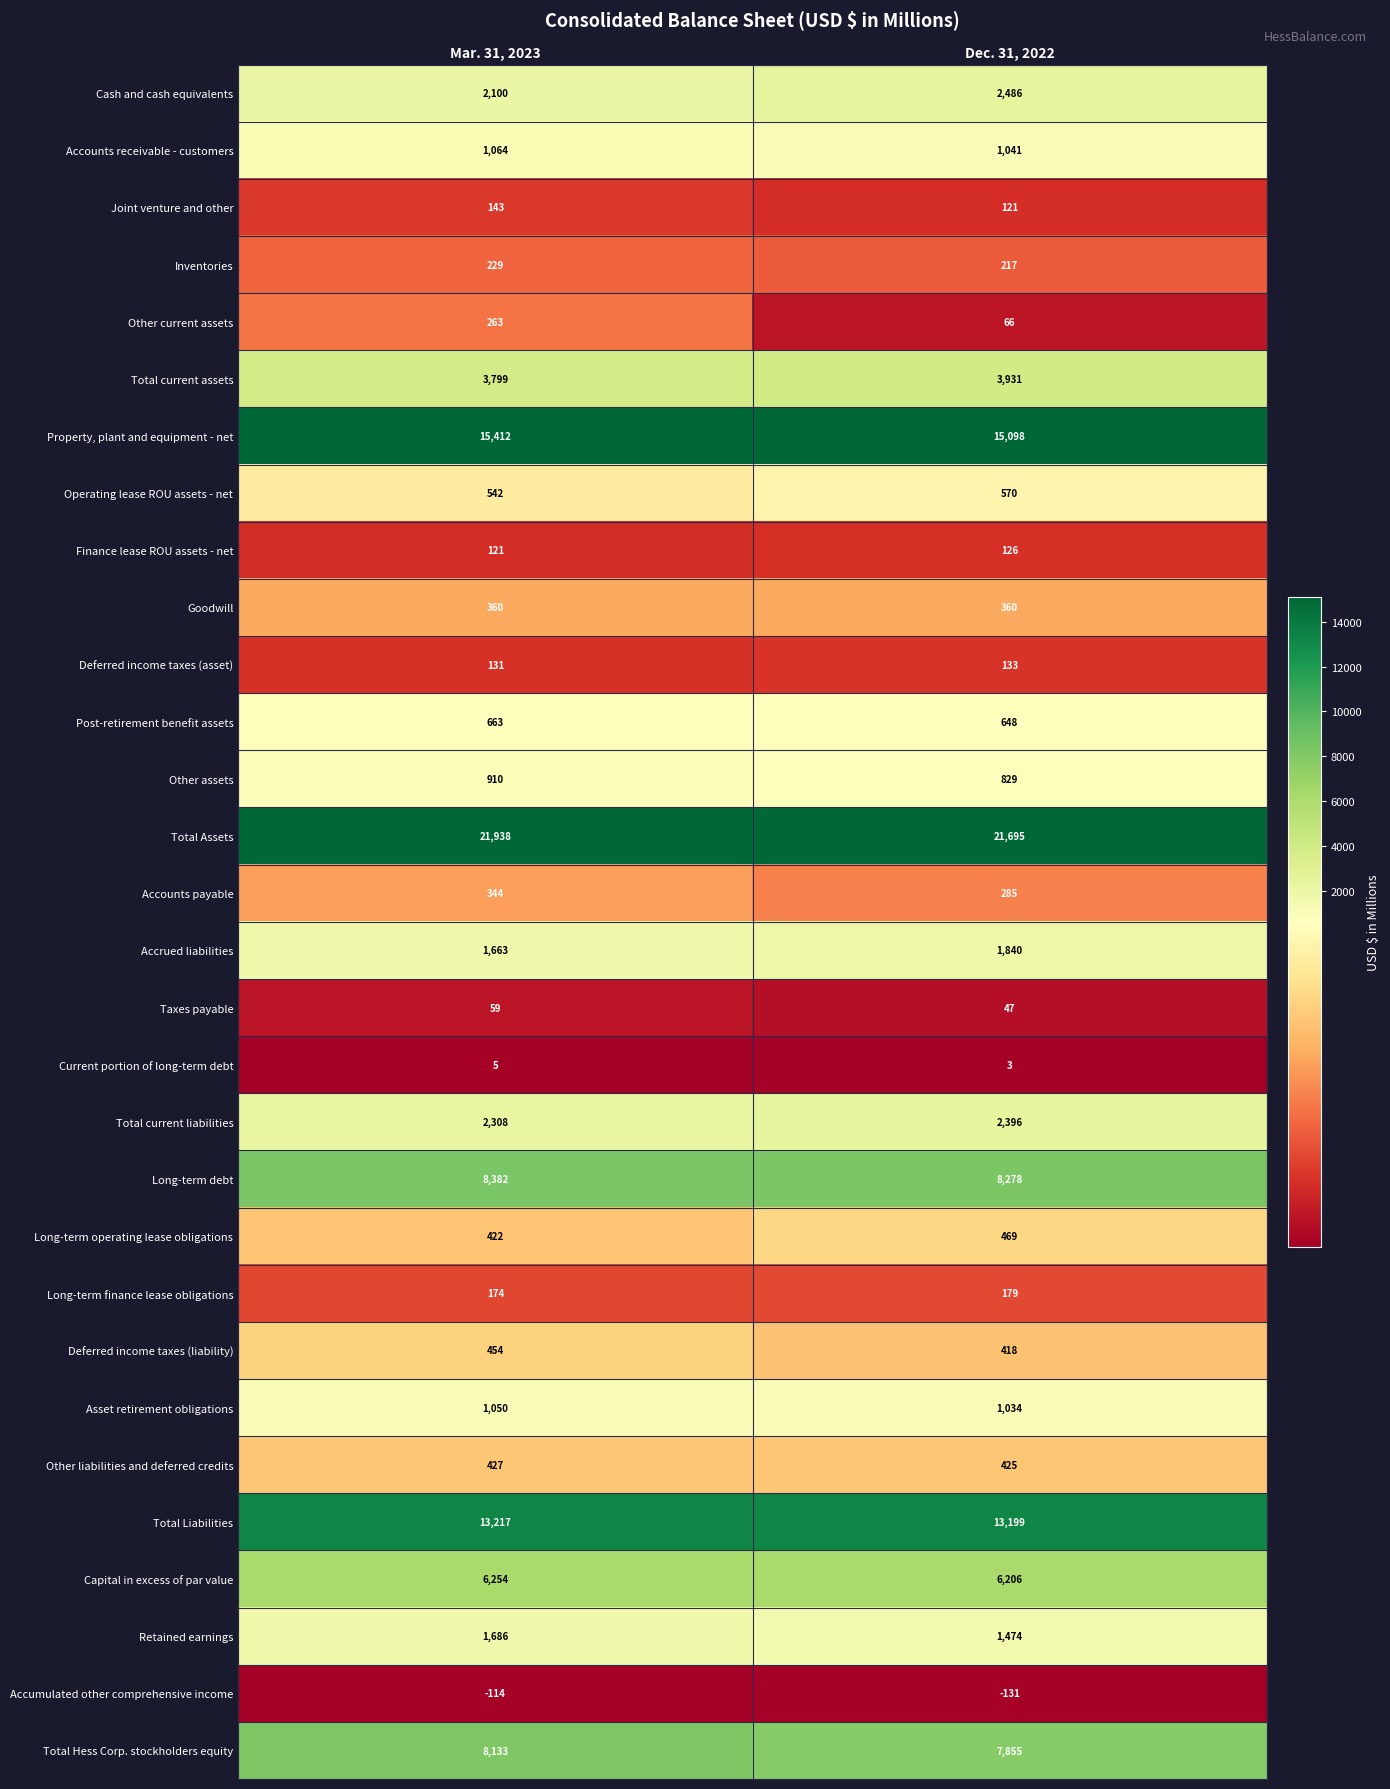

Which series has the largest total across all categories?

Total Assets